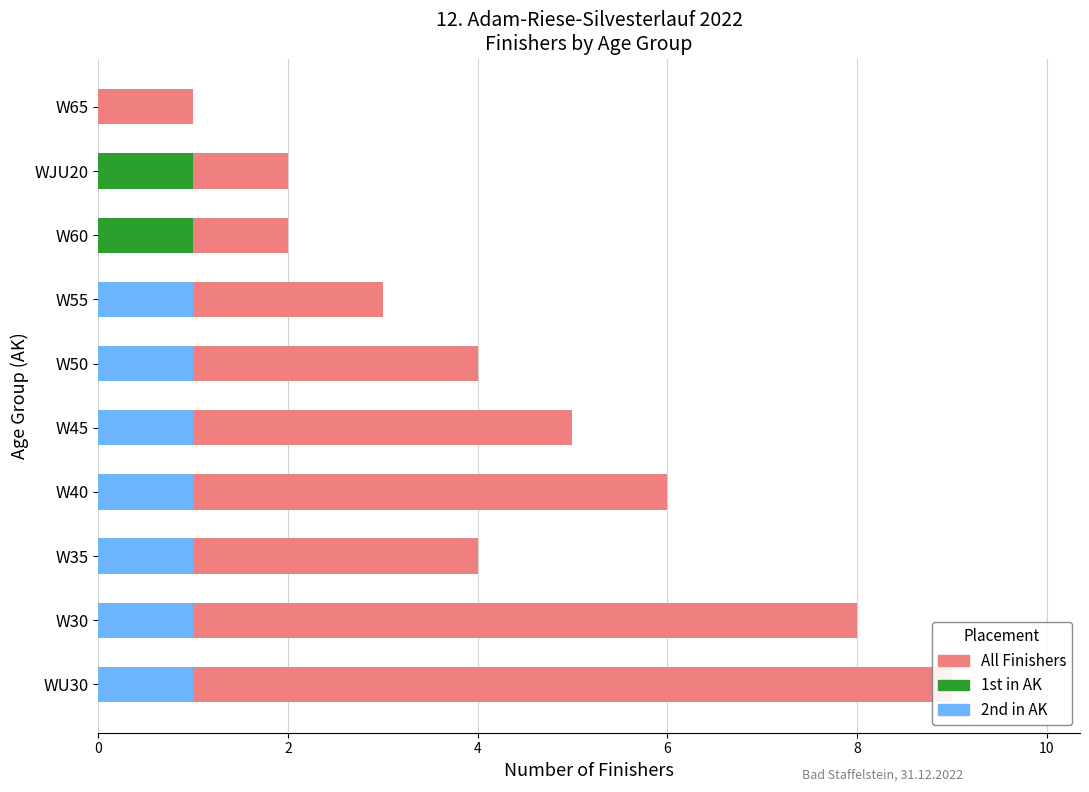

What is the total value across all series at W60?

3